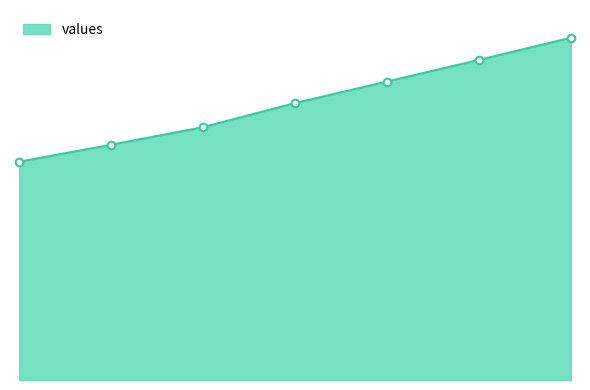

What is the ratio of the value at 5 to the value at 7?

0.9